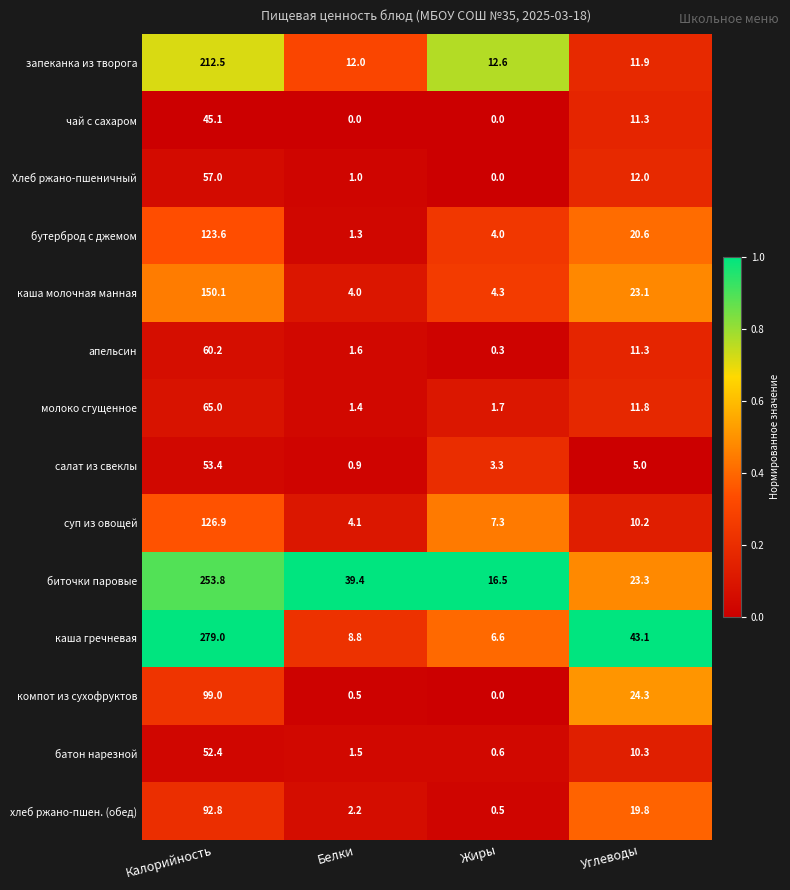

At which category is the sum across all series the highest?

Калорийность